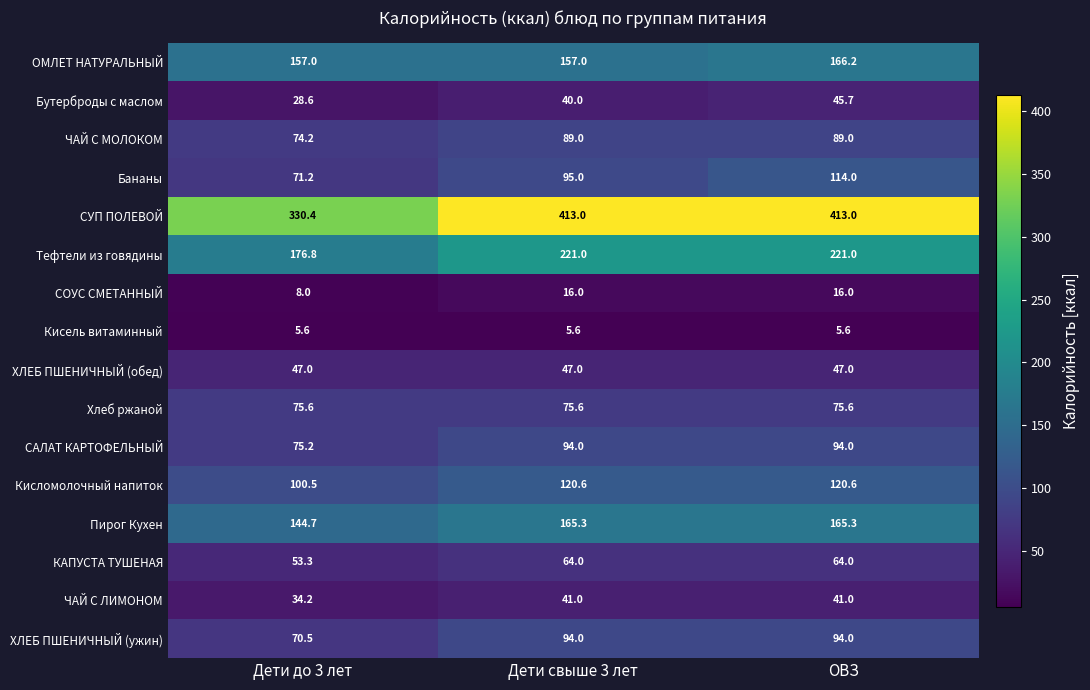

What is the lowest value of the Бутерброды с маслом series?

28.6